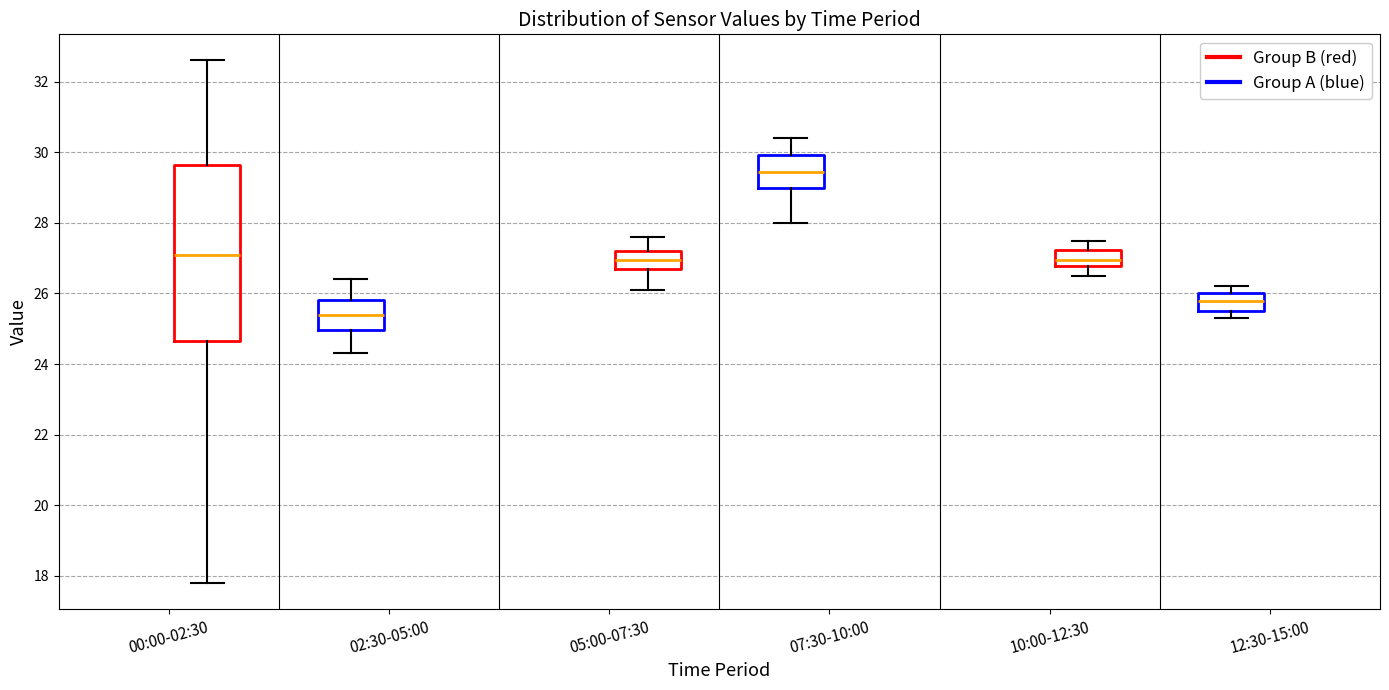

Reading left to right, transcribe this box plot: for each box, give where its median line is, the range the box spans, and where its two whiskers end, as read against the y-axis. The values are not printed on the chart, so give them approximately, as read against the axis.

00:00-02:30 (Group B (red)): median 27.2, box 24.6 to 29.6, whiskers 17.8 to 32.6
00:00-02:30 (Group A (blue)): median 25.4, box 25.0 to 25.8, whiskers 24.4 to 26.4
05:00-07:30 (Group B (red)): median 27.0, box 26.8 to 27.2, whiskers 26.2 to 27.6
05:00-07:30 (Group A (blue)): median 29.4, box 29.0 to 30.0, whiskers 28.0 to 30.4
10:00-12:30 (Group B (red)): median 27.0, box 26.8 to 27.2, whiskers 26.6 to 27.6
10:00-12:30 (Group A (blue)): median 25.8, box 25.6 to 26.0, whiskers 25.4 to 26.2